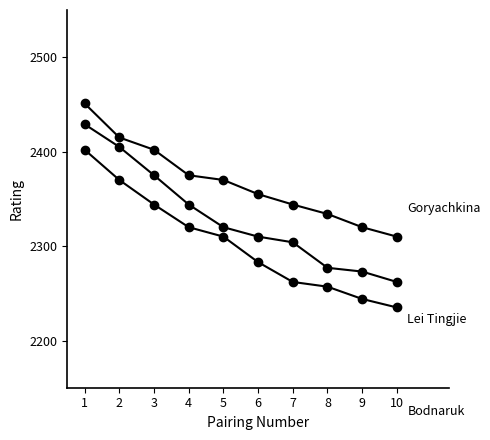

Reading left to right, list all the values displayed in this chart.

Goryachkina Aleksandra: 1=2451	2=2415	3=2402	4=2375	5=2370	6=2355	7=2344	8=2334	9=2320	10=2310
Lei Tingjie: 1=2429	2=2405	3=2375	4=2344	5=2320	6=2310	7=2304	8=2277	9=2273	10=2262
Bodnaruk Anastasia: 1=2402	2=2370	3=2344	4=2320	5=2310	6=2283	7=2262	8=2257	9=2244	10=2235